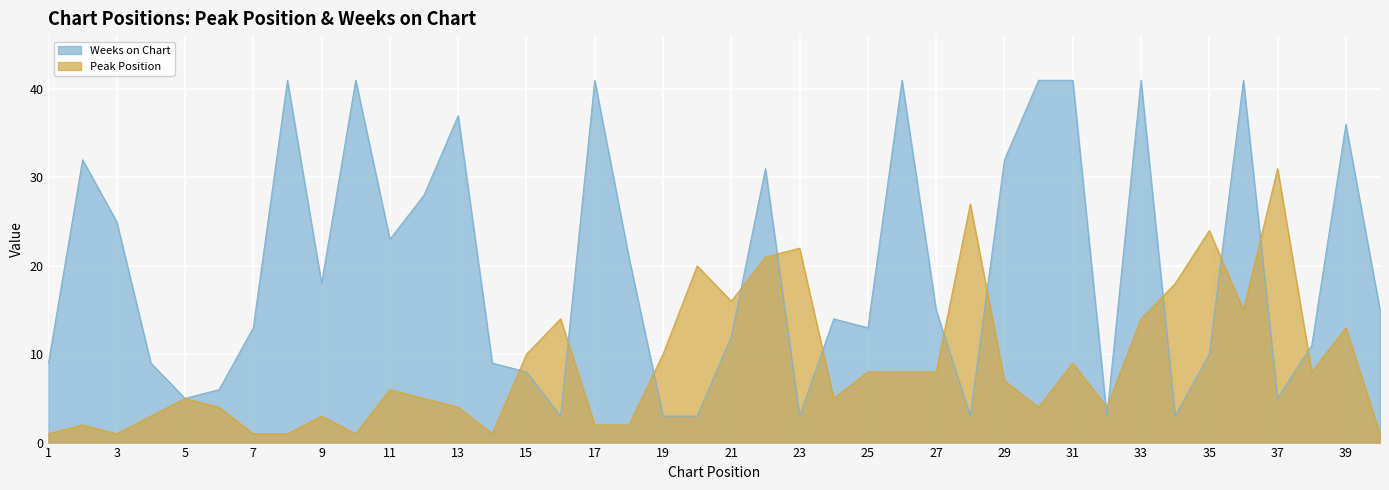

Which series has the largest total across all categories?

Weeks on Chart